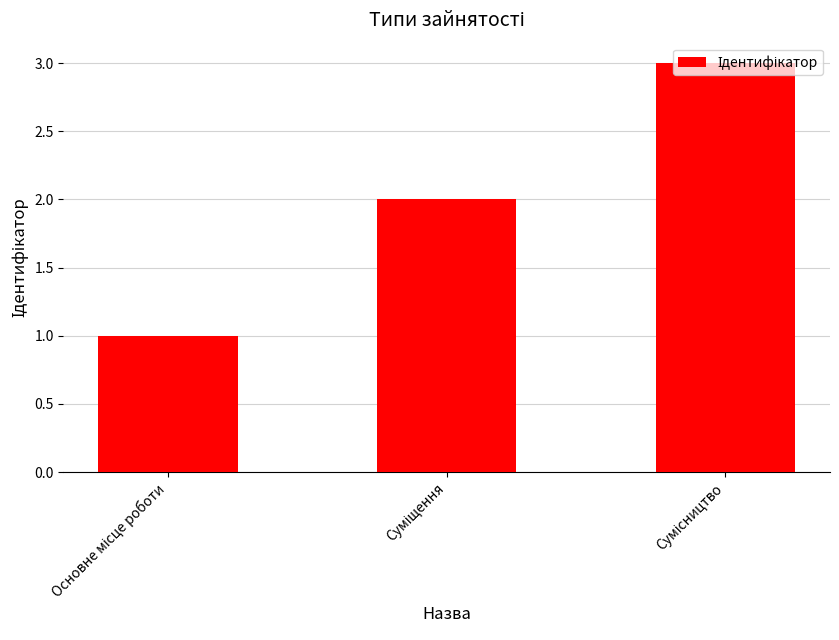

What is the sum of all values?

6